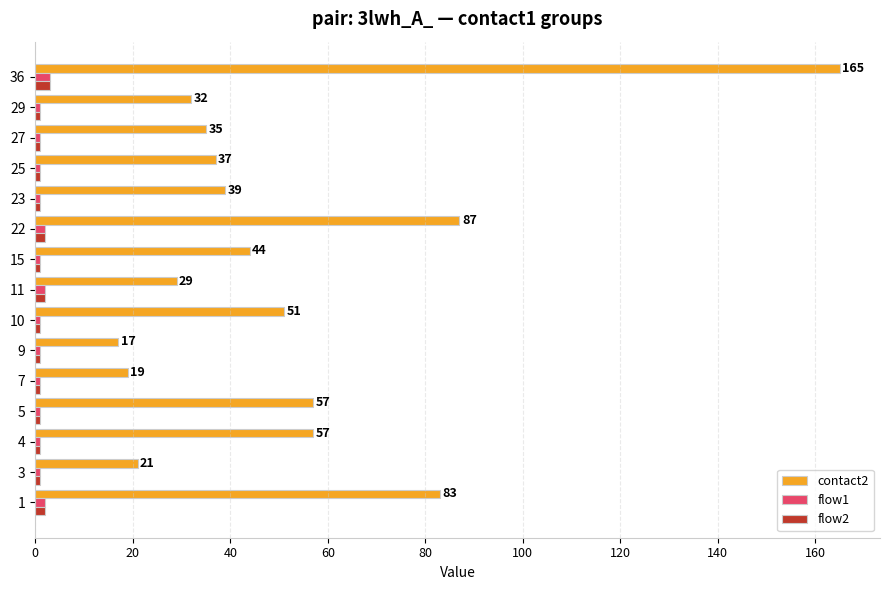

Which series has the largest range (max minus min)?

contact2